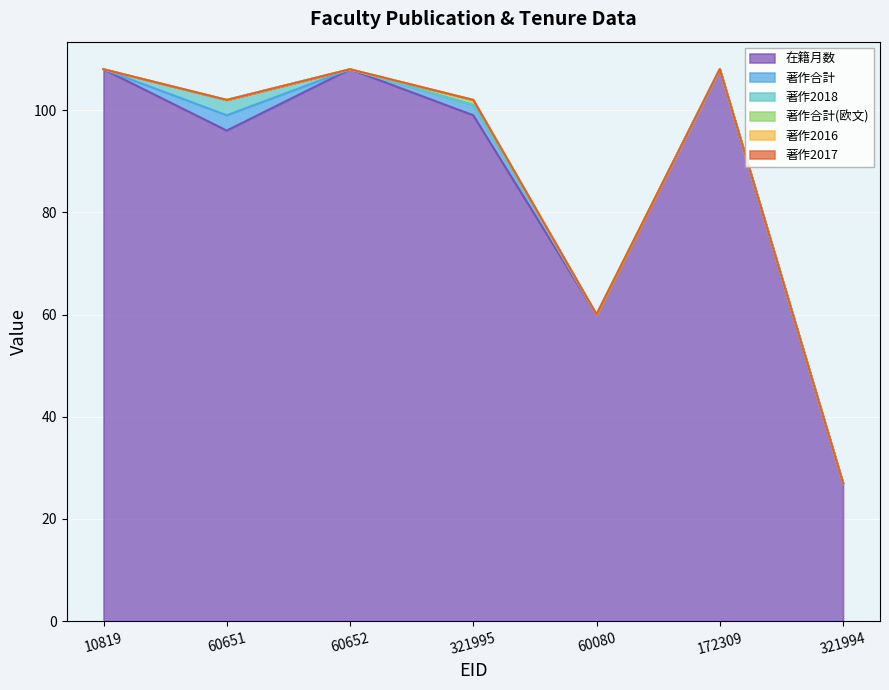

What position from the left is 321995?

4